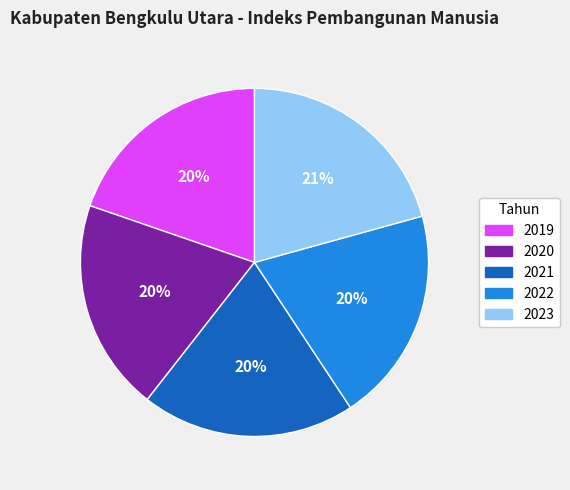

Is it true that 2021 is 5% of the pie?

False